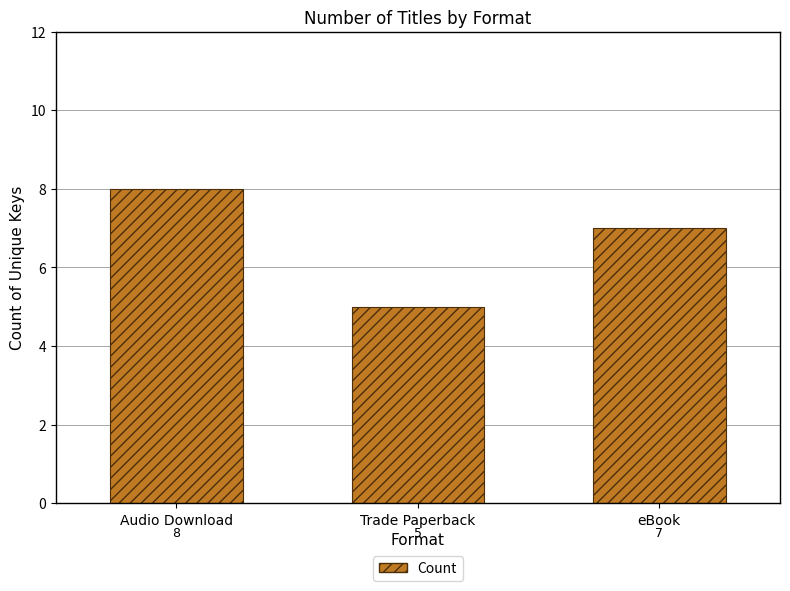

List the labels in order of value, largest first.

Audio Download, eBook, Trade Paperback